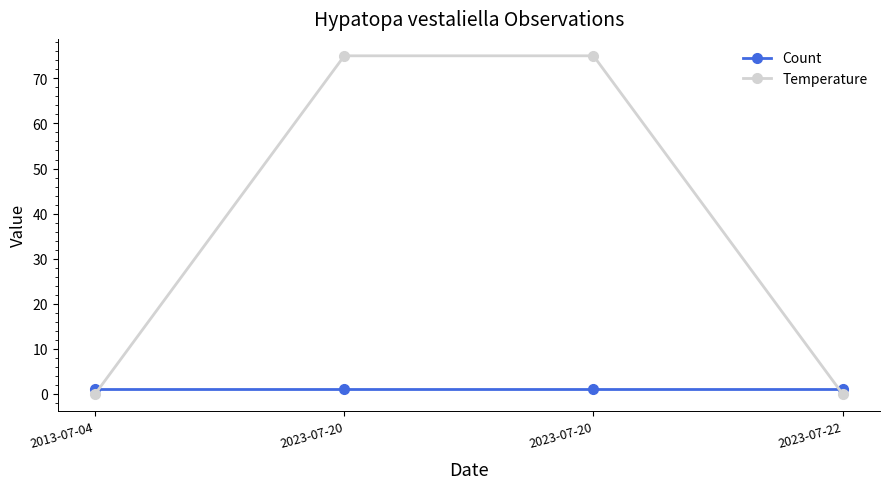

How many values in the Temperature series are below 75?

2